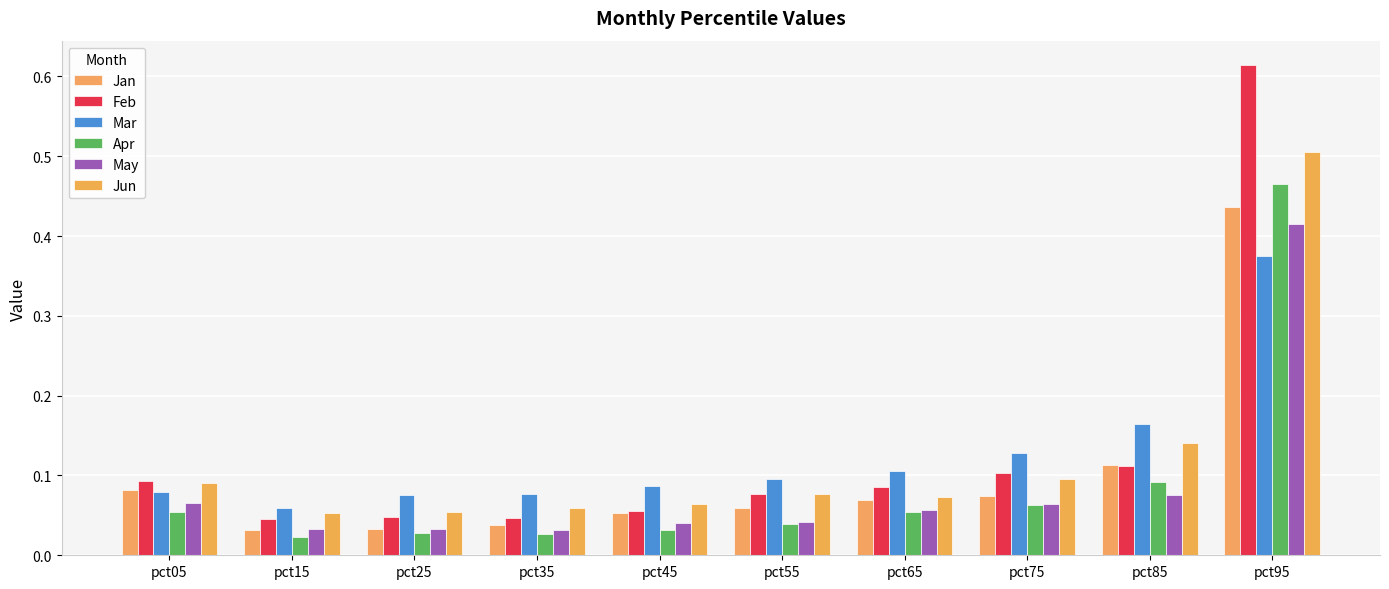

At how many categories does at least one series exceed 0?

10